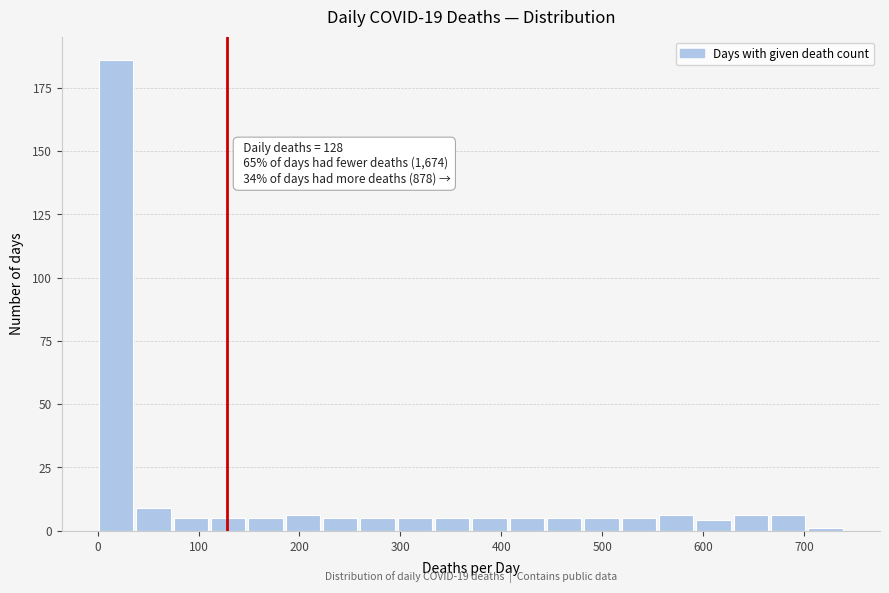

Read against the x-axis, roughly where is the centre of the tallest bar?

20